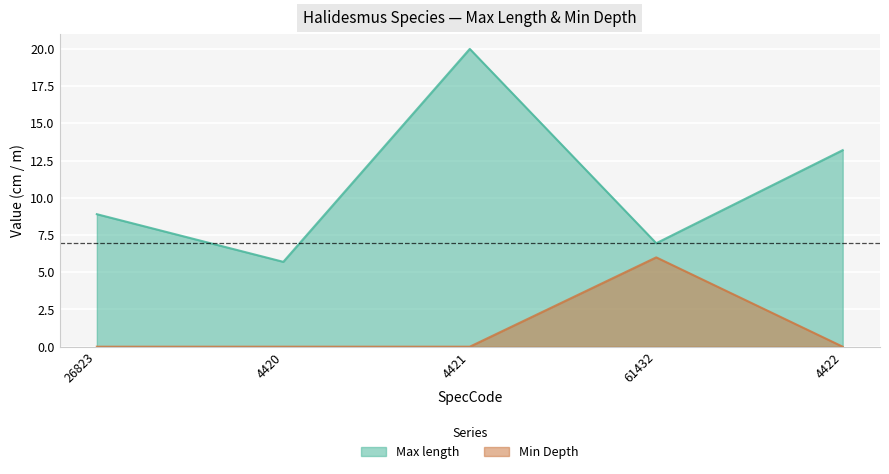

How many values in Min Depth are above zero?

1